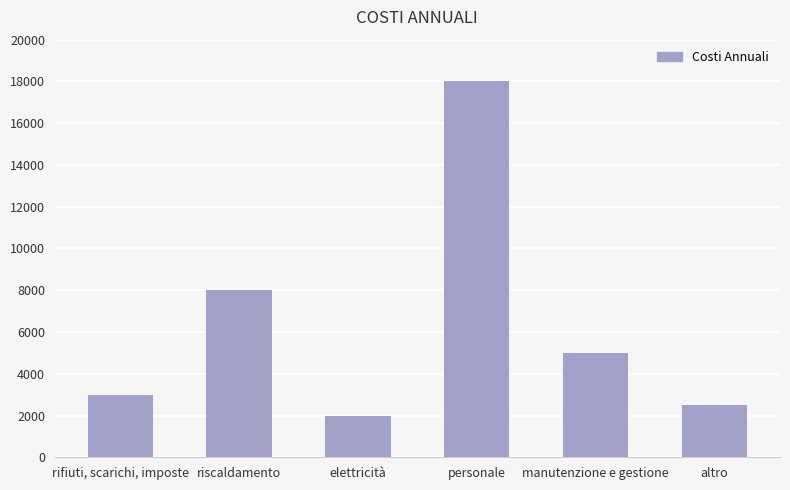

Reading left to right, list all the values displayed in this chart.

rifiuti, scarichi, imposte=3000	riscaldamento=8000	elettricità=2000	personale=18000	manutenzione e gestione=5000	altro=2500